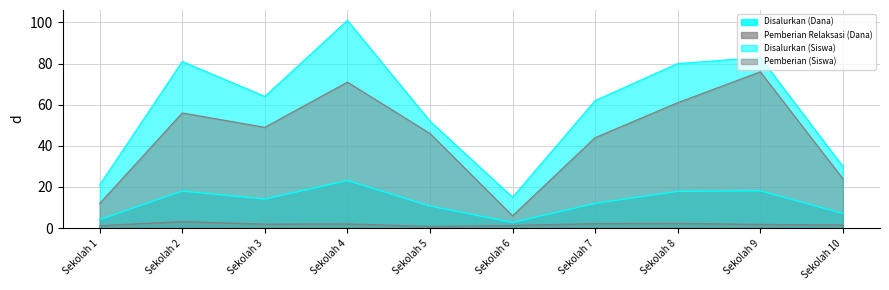

True or false: Disalurkan (Siswa) and Disalurkan (Dana) cross at least once.

False